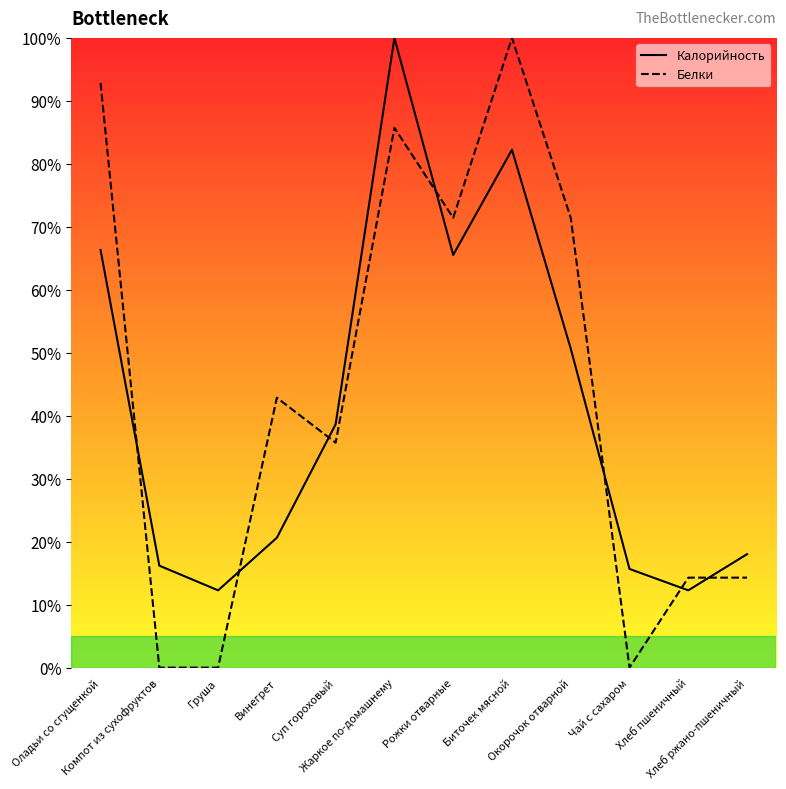

The value of Белки at Груша is -53.6. True or false?

False